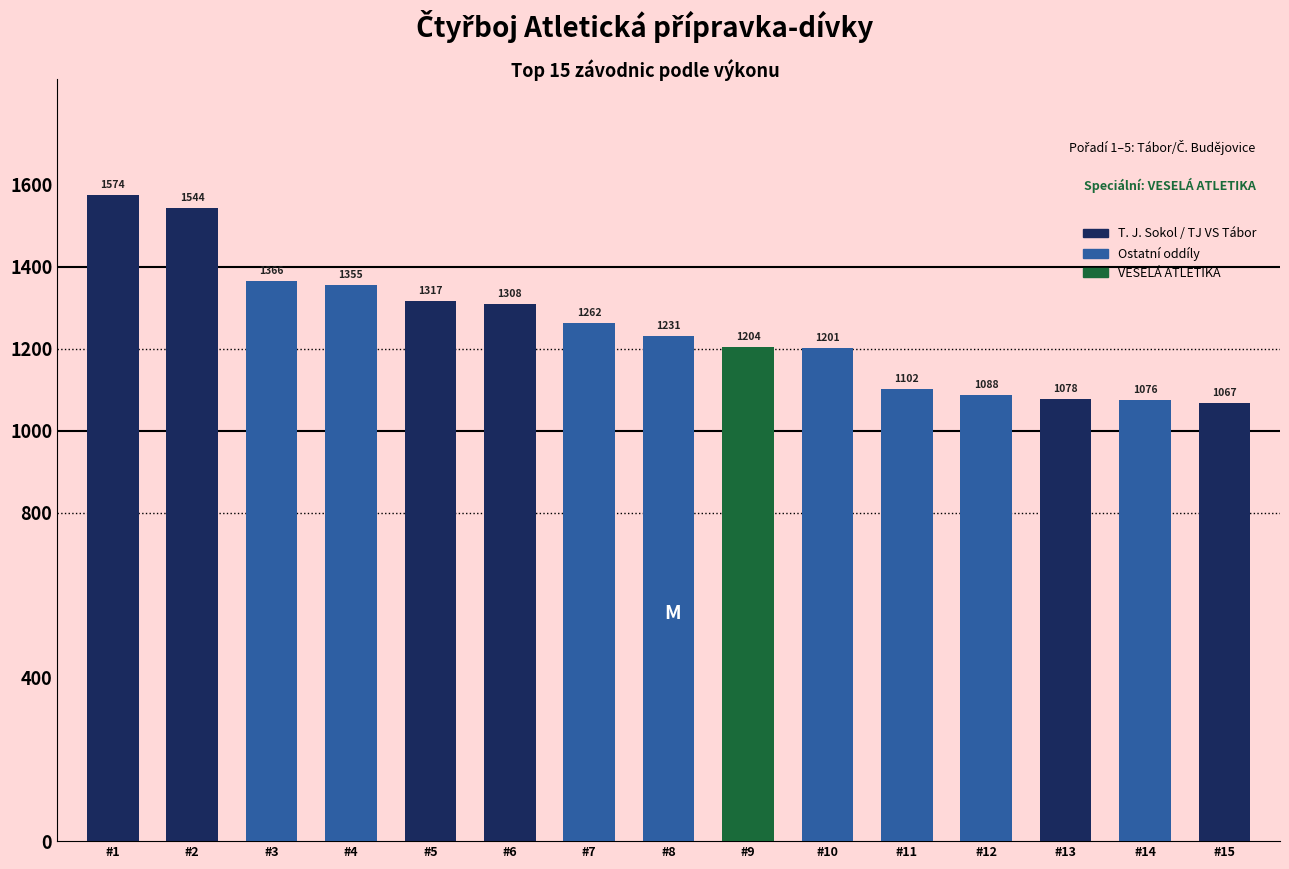

What is the value of the 5th bar from the left?

1317